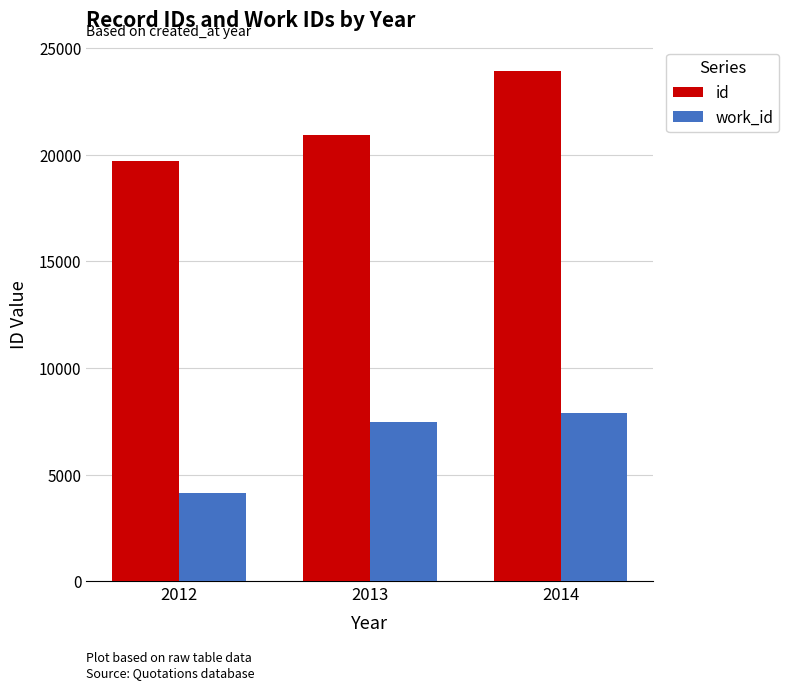

The work_id series shows 4155 at 2012. True or false?

True